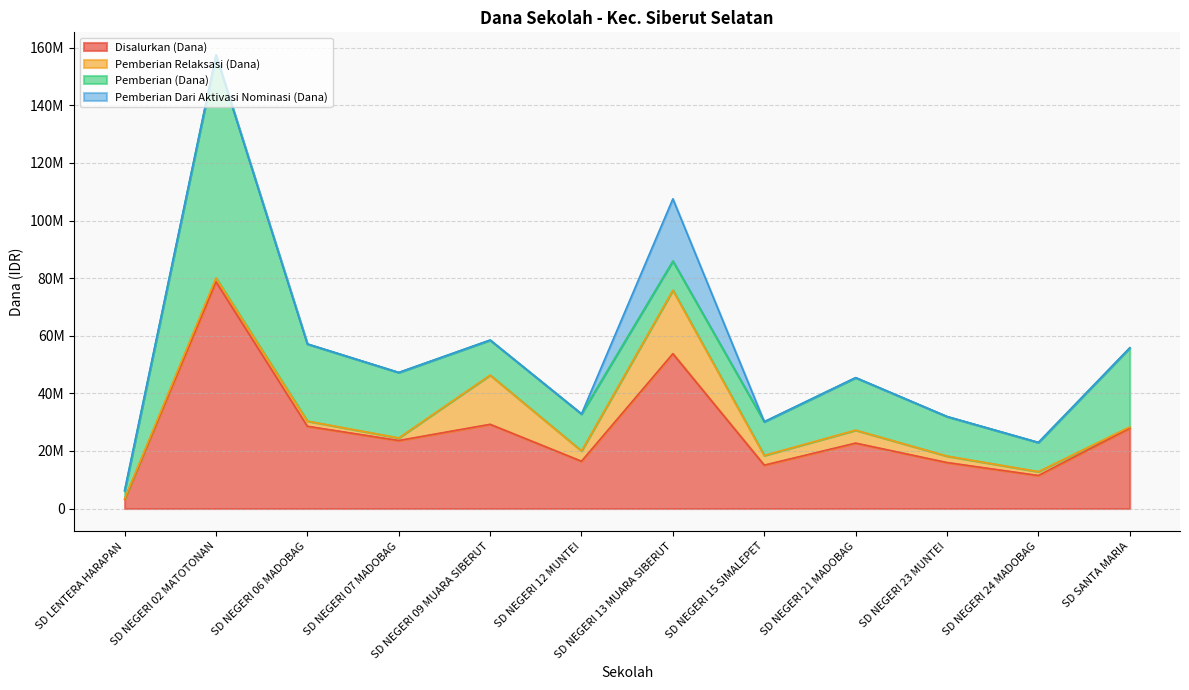

Which category has the highest value across all series?

SD NEGERI 02 MATOTONAN